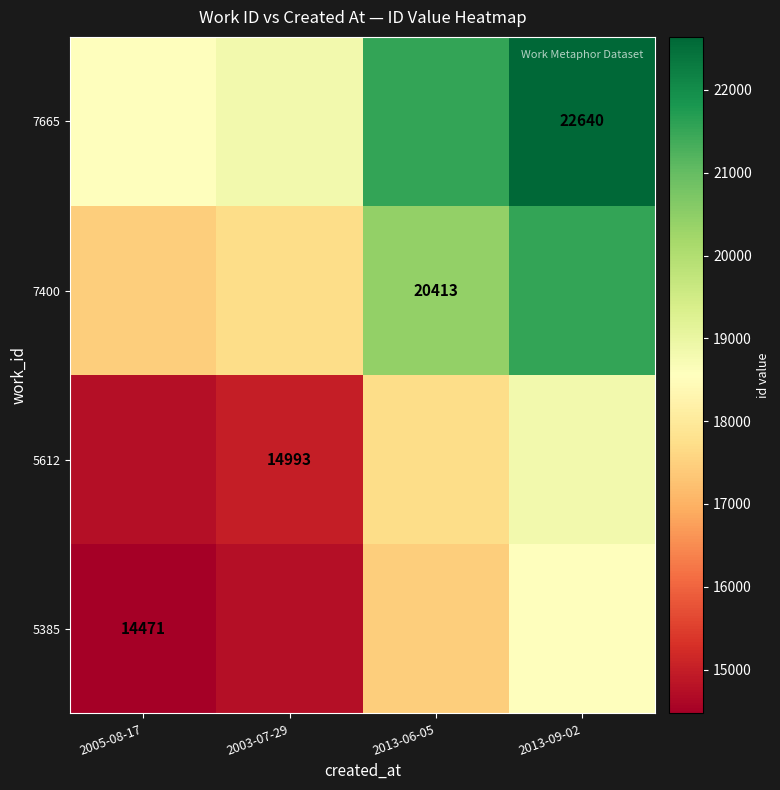

The value of 7665 at 2013-09-02 is 22640.0. True or false?

True